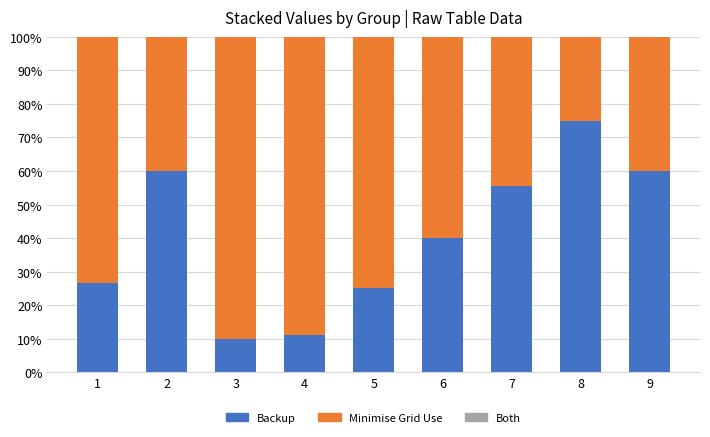

Is it true that Backup equals 60.0 at 9?

True